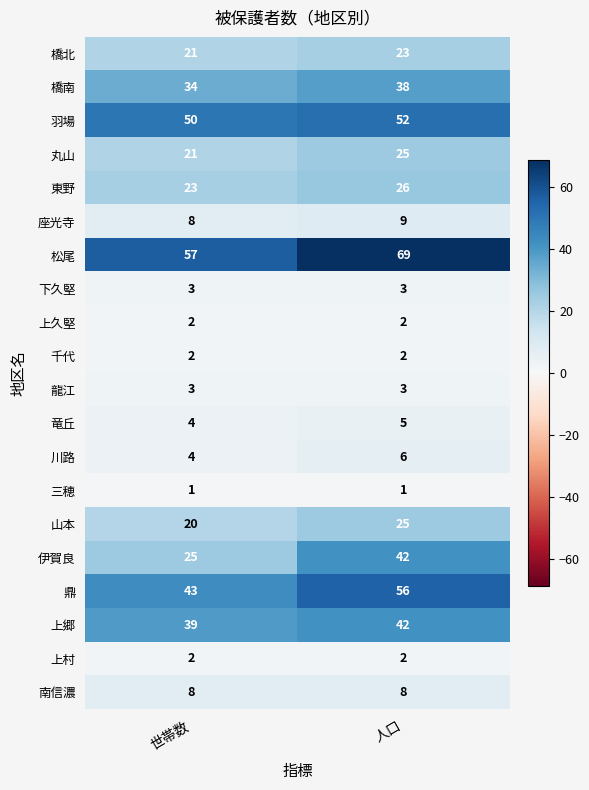

What is the sum of the 上久堅 values at 人口 and 世帯数?

4